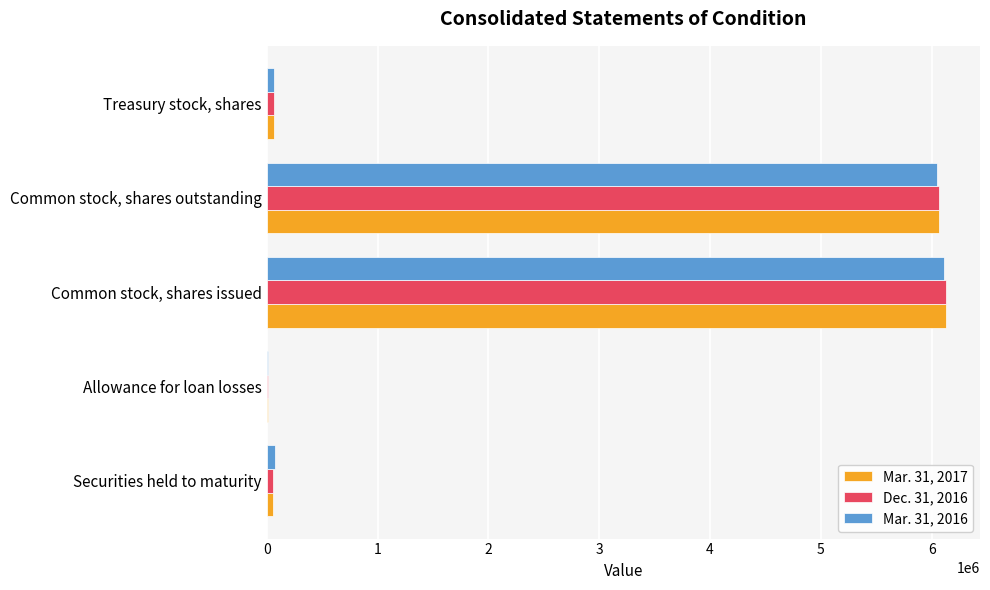

Is the value of Dec. 31, 2016 at Common stock, shares outstanding greater than the value of Mar. 31, 2016 at Securities held to maturity?

Yes